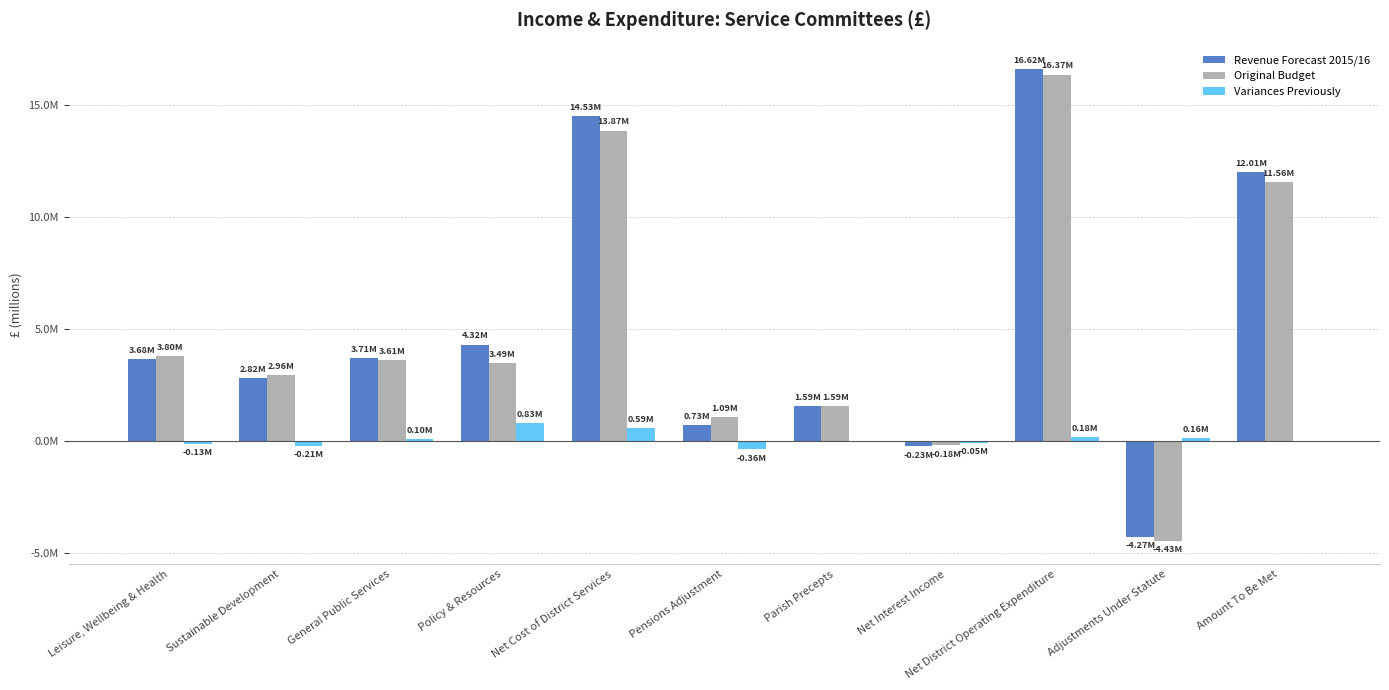

What is the maximum value for Variances Previously?

0.8